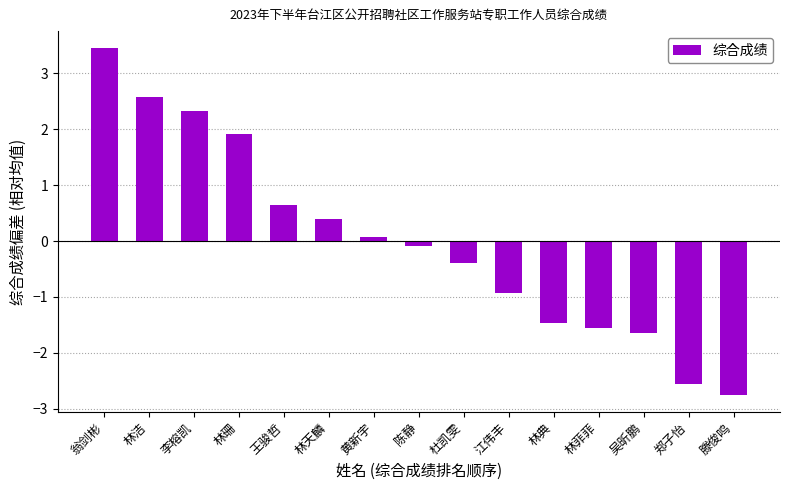

At which category does the chart reach its peak across all series?

翁剑彬